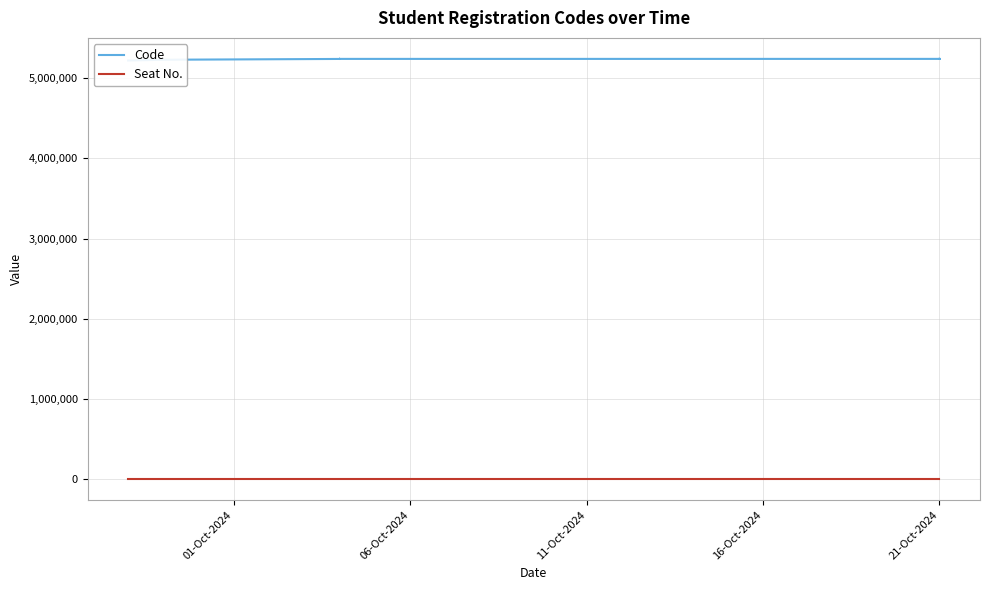

What are all the series names shown in the legend?

Code, Seat No.